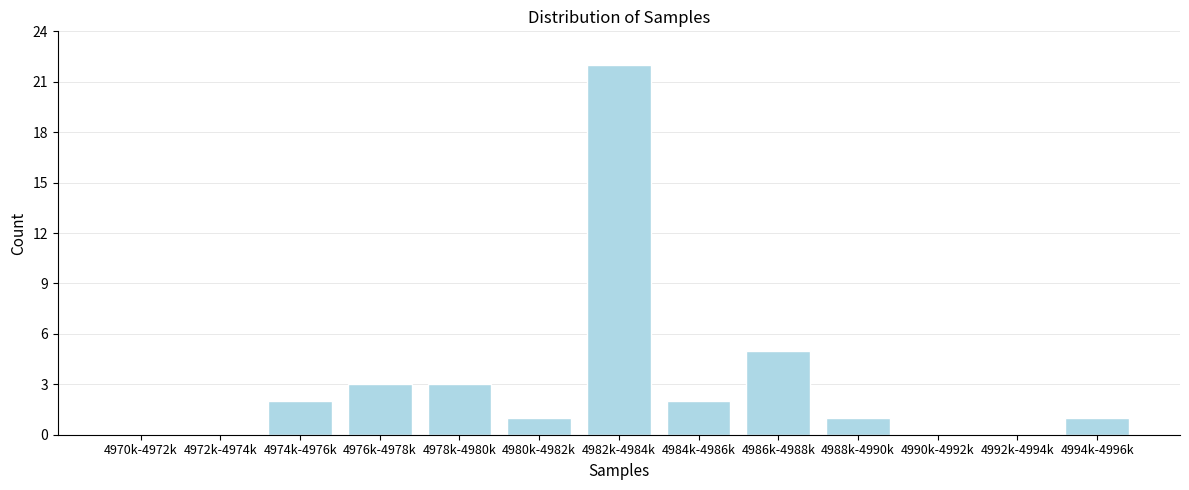

Reading right to left, extract all data points from this chart.

4994k-4996k=1	4992k-4994k=0	4990k-4992k=0	4988k-4990k=1	4986k-4988k=5	4984k-4986k=2	4982k-4984k=22	4980k-4982k=1	4978k-4980k=3	4976k-4978k=3	4974k-4976k=2	4972k-4974k=0	4970k-4972k=0